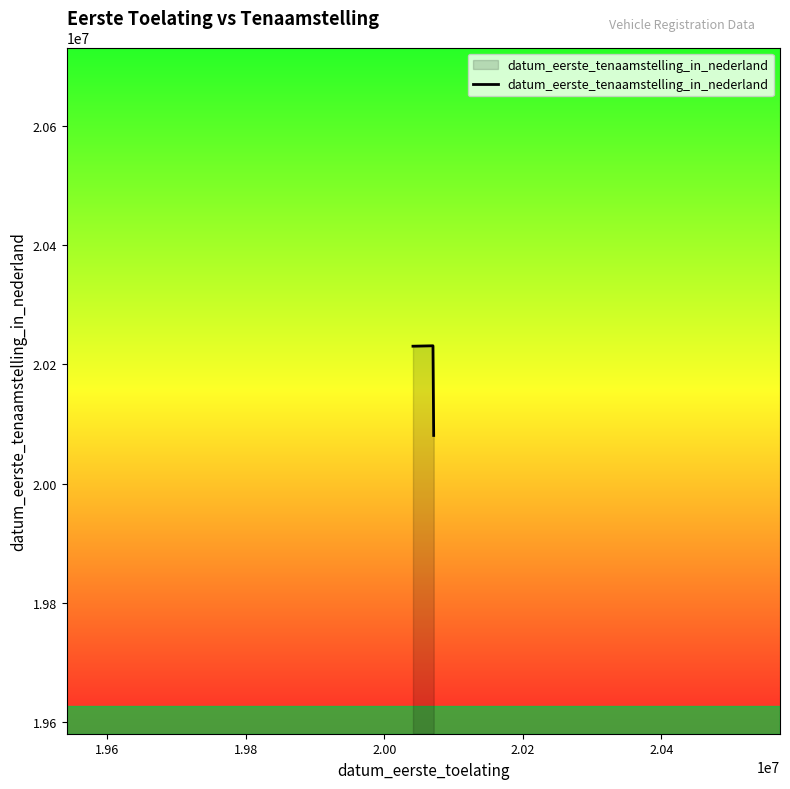

What is the minimum value shown in the chart?

20080717